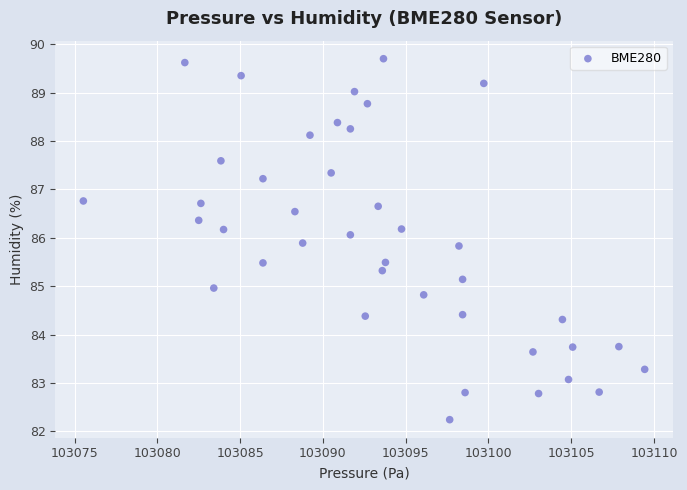

What is the range of Y values (max minus min)?

7.5